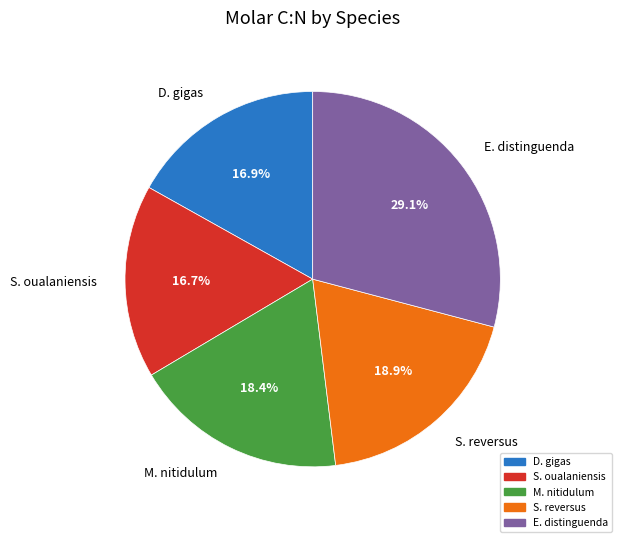

How much of the chart is everything except E. distinguenda?

70.9%